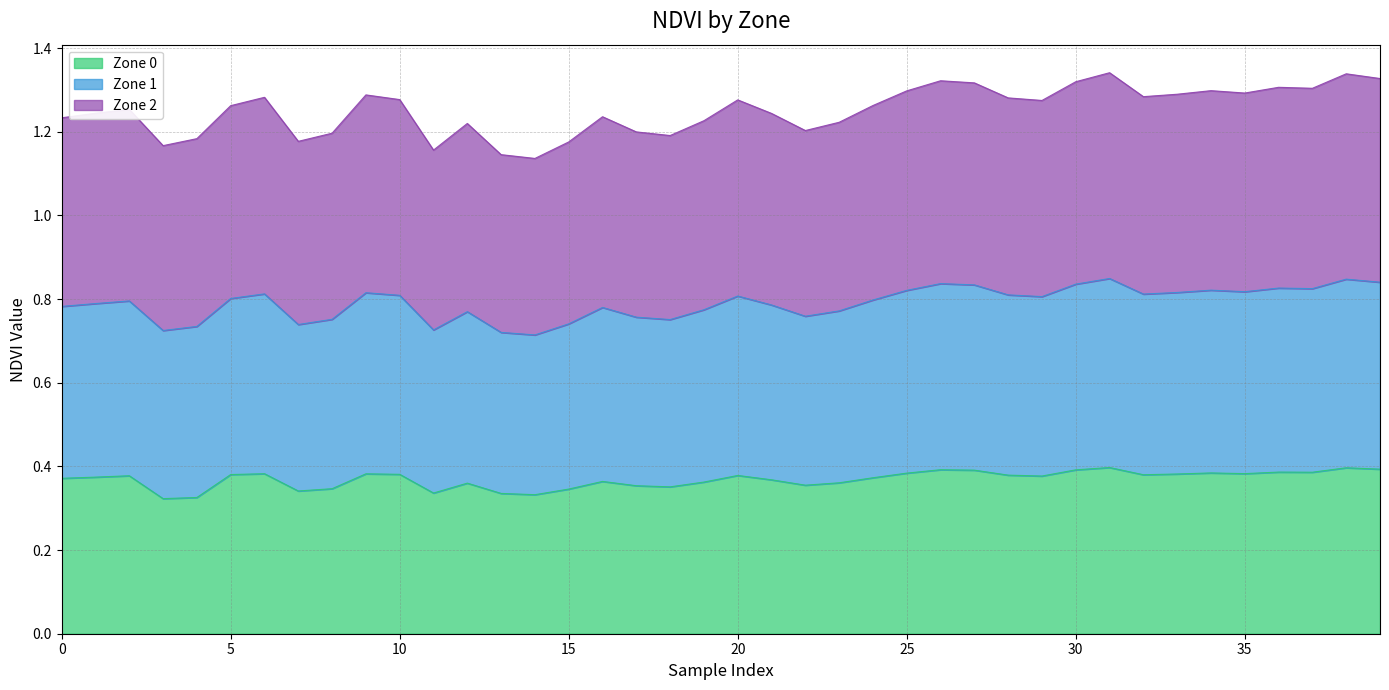

What is the value of the Zone 0 point at the 31st from the left?

0.4